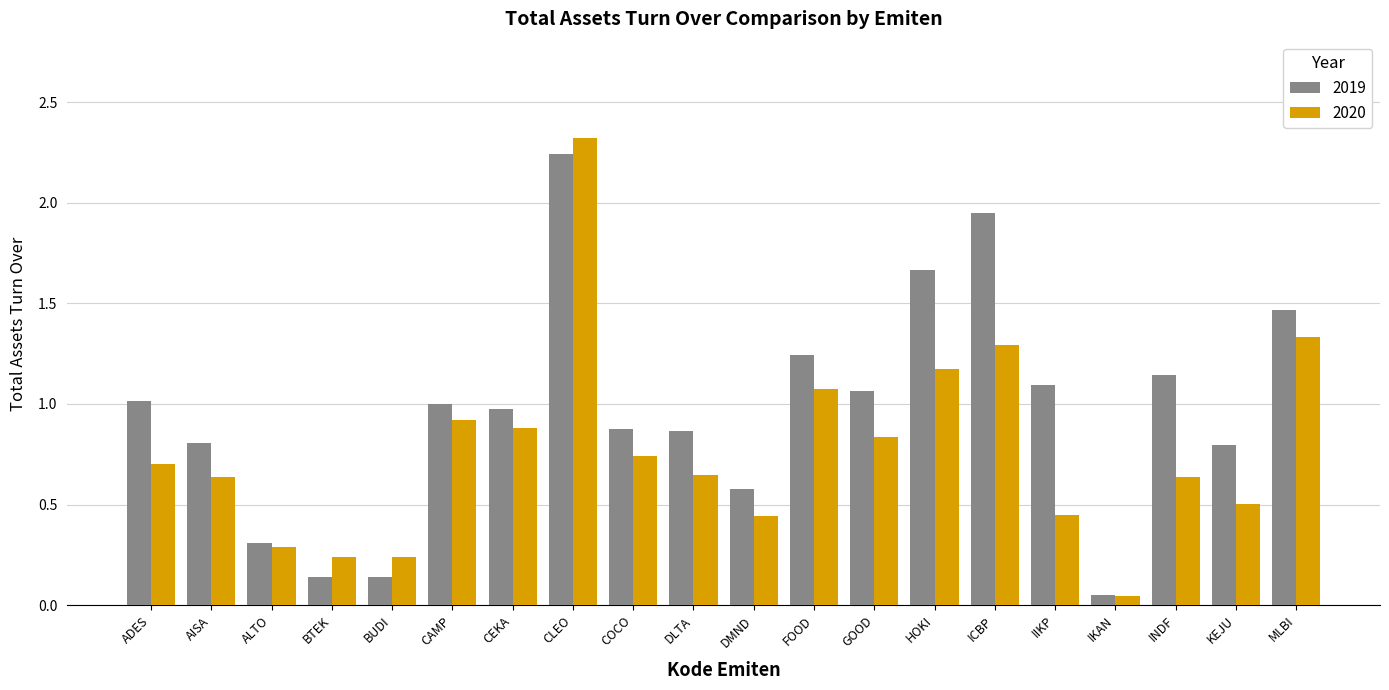

What is the label of the 13th bar from the left?

GOOD